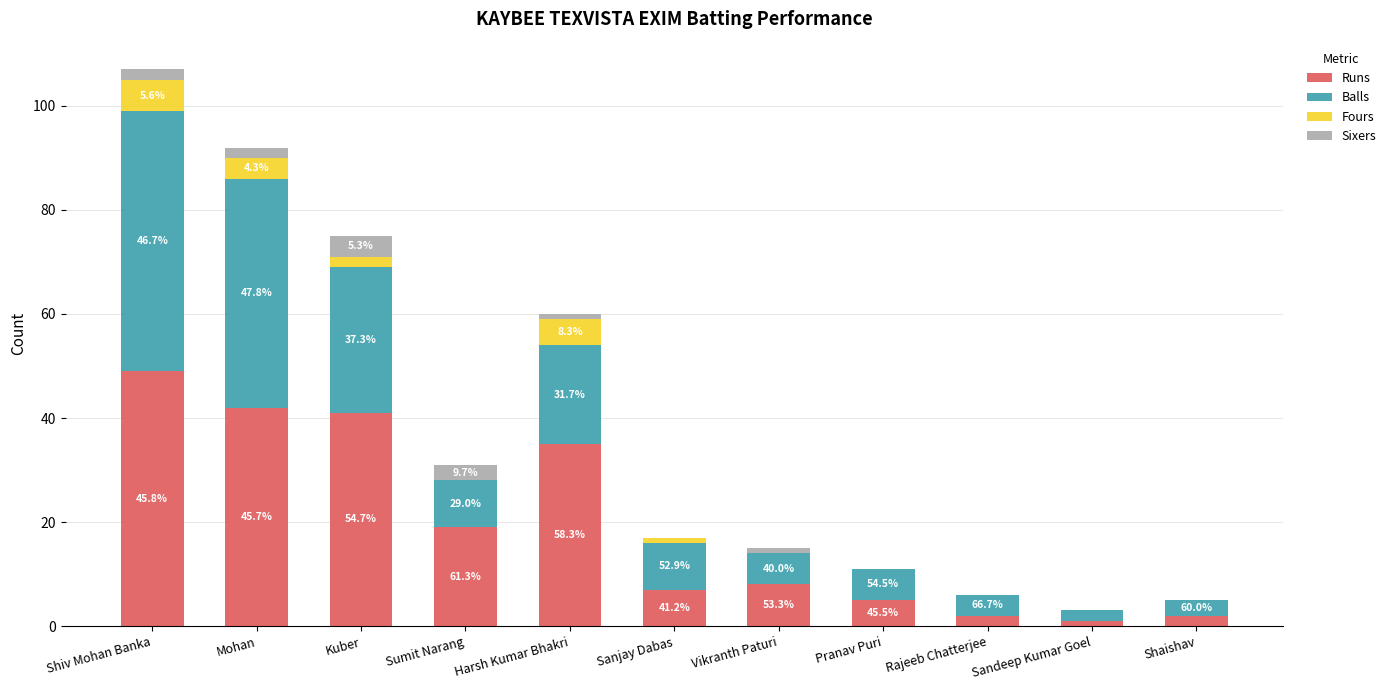

What is the label of the 8th bar from the right?

Sumit Narang